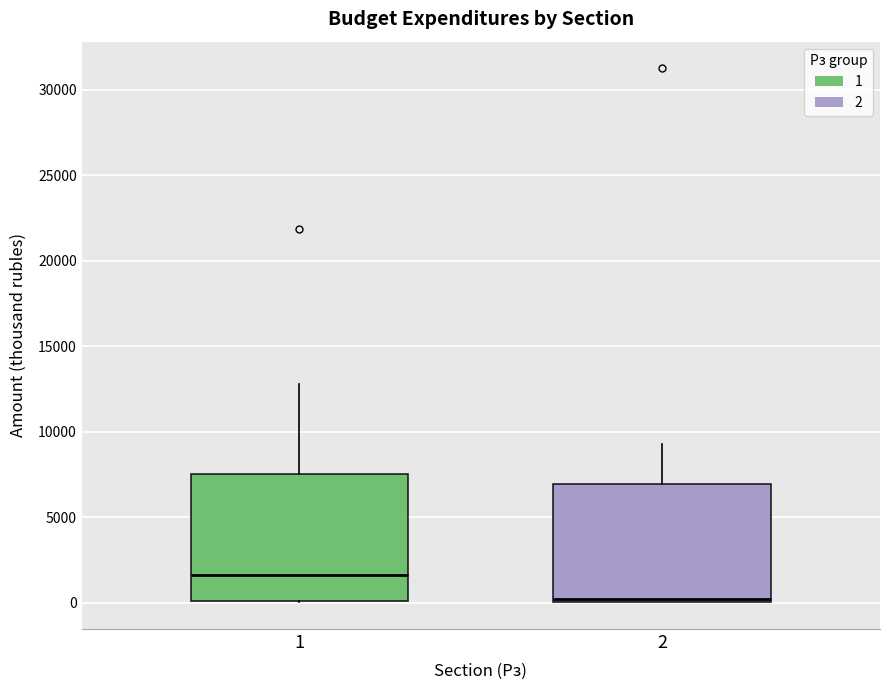

Which box has the lowest median line?

2